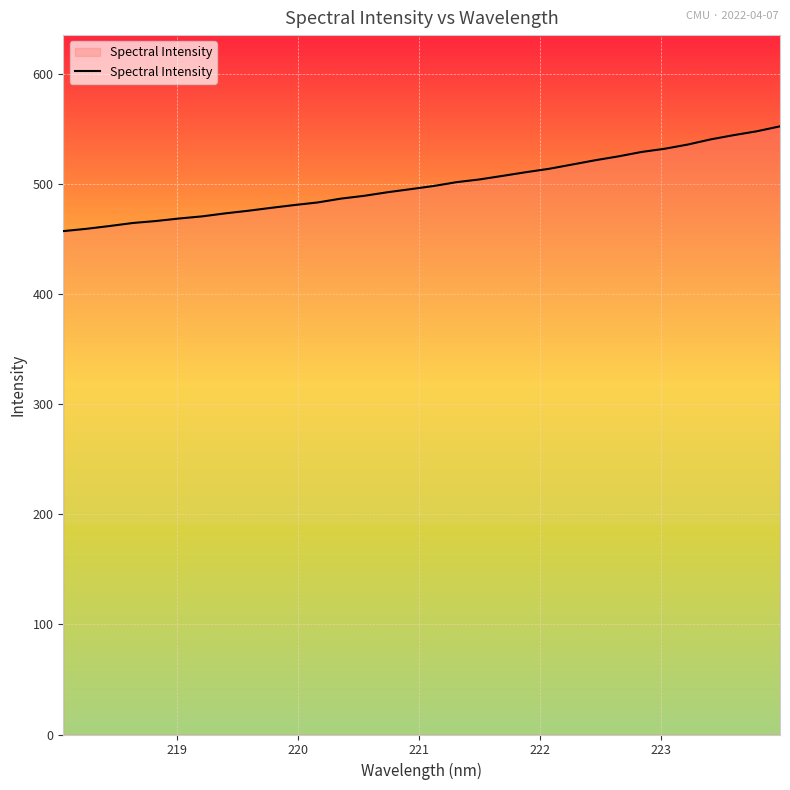

What is the difference between the maximum and minimum values?

95.2